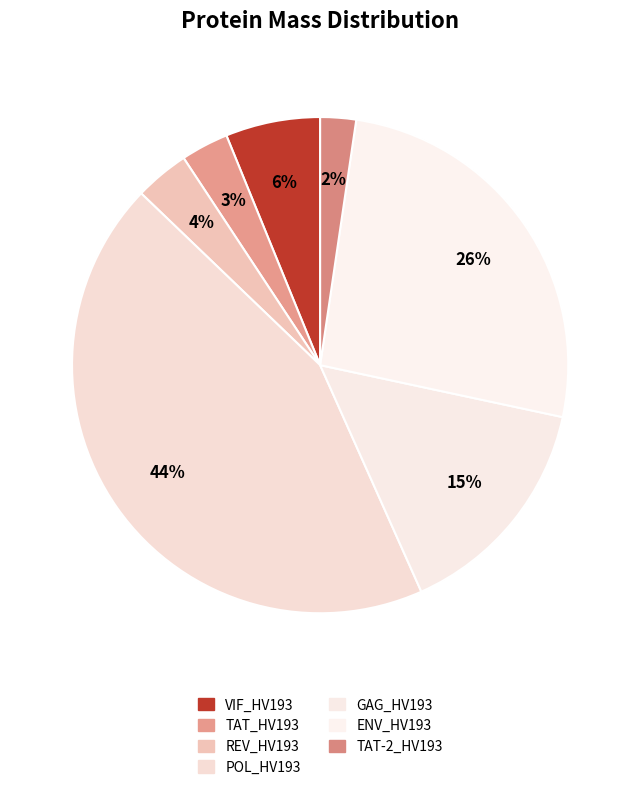

Does any single category account for the majority?

No